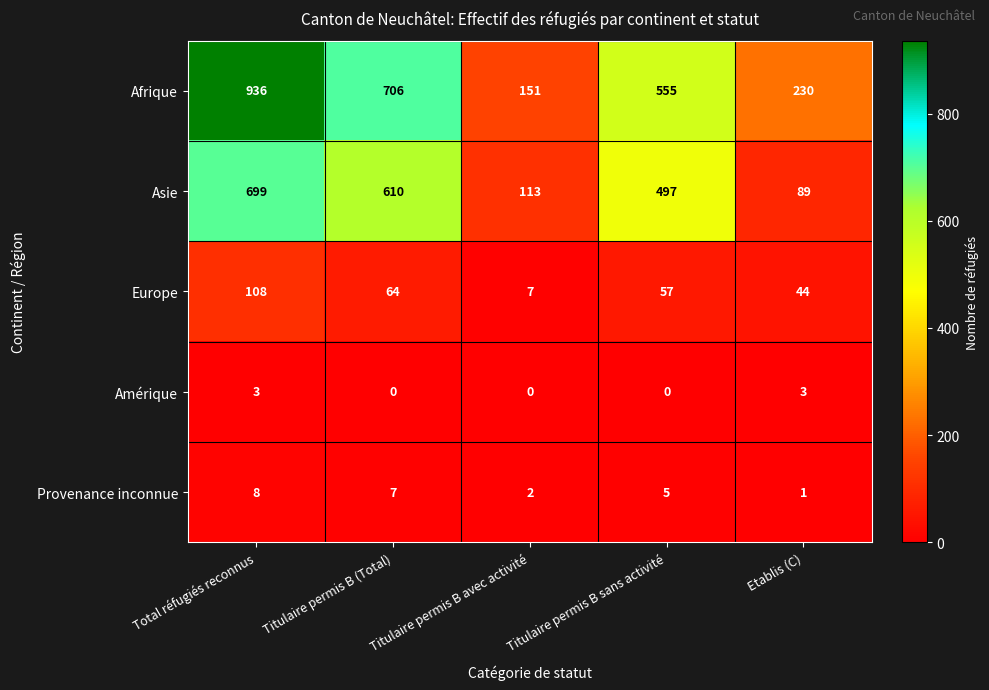

How many Provenance inconnue values are between 2 and 7?

3